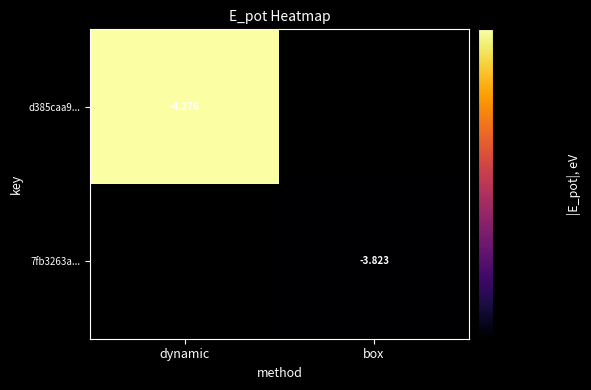

Which label corresponds to the smallest value in the chart?

box